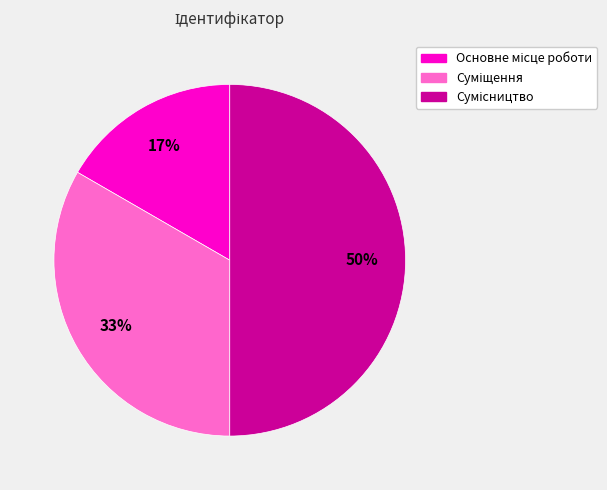

To the nearest percent, what is the difference between the largest and smallest slice percentages?

33%